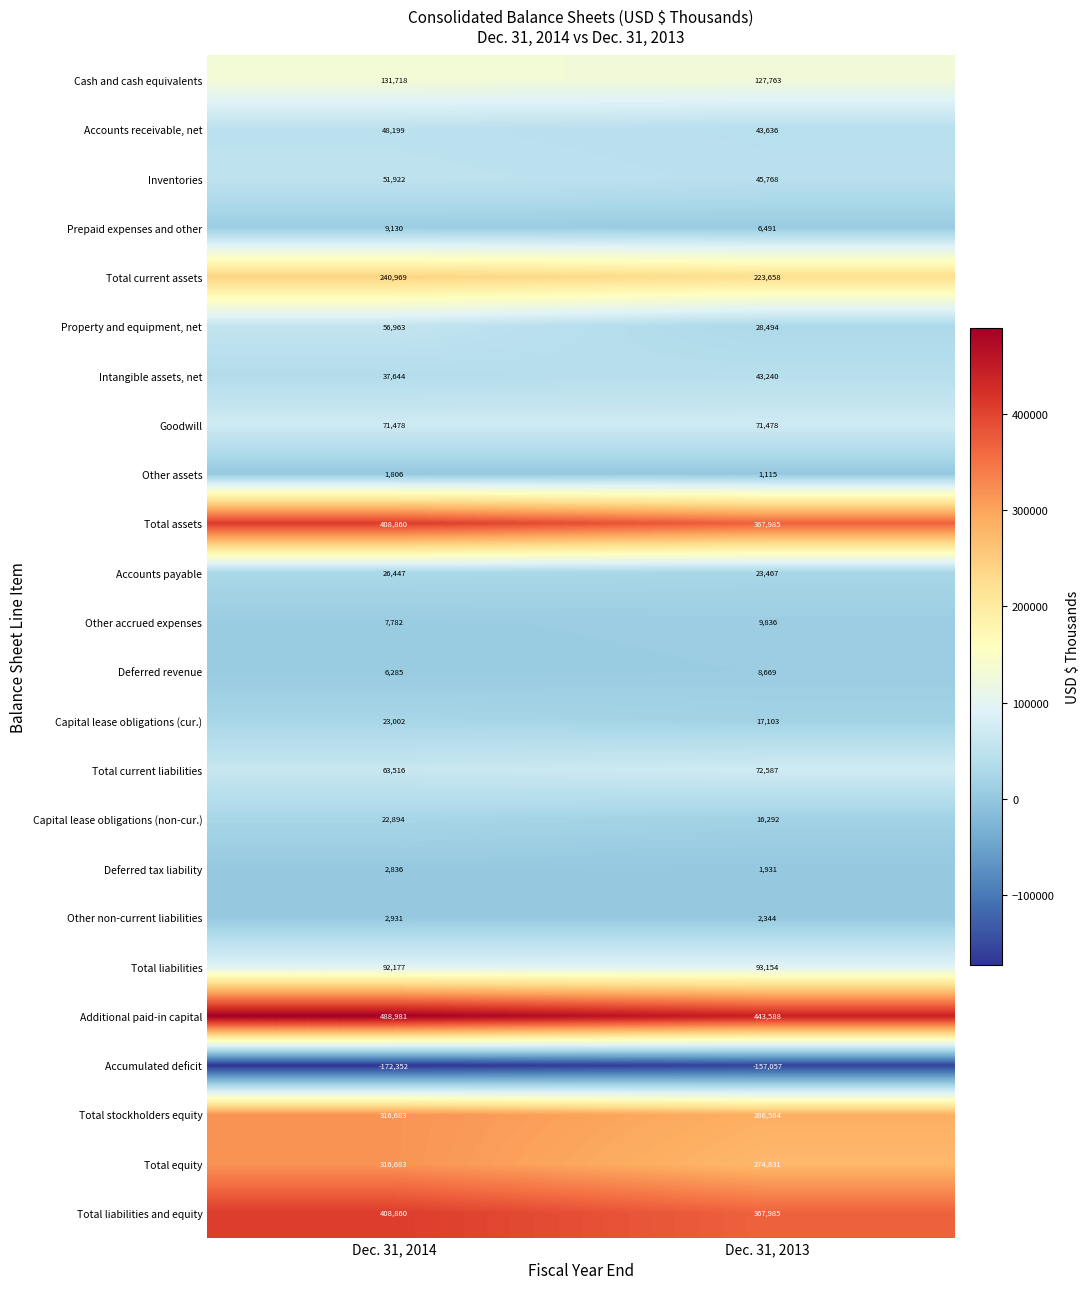

What is the difference between the highest and lowest values at Dec. 31, 2013?

600645